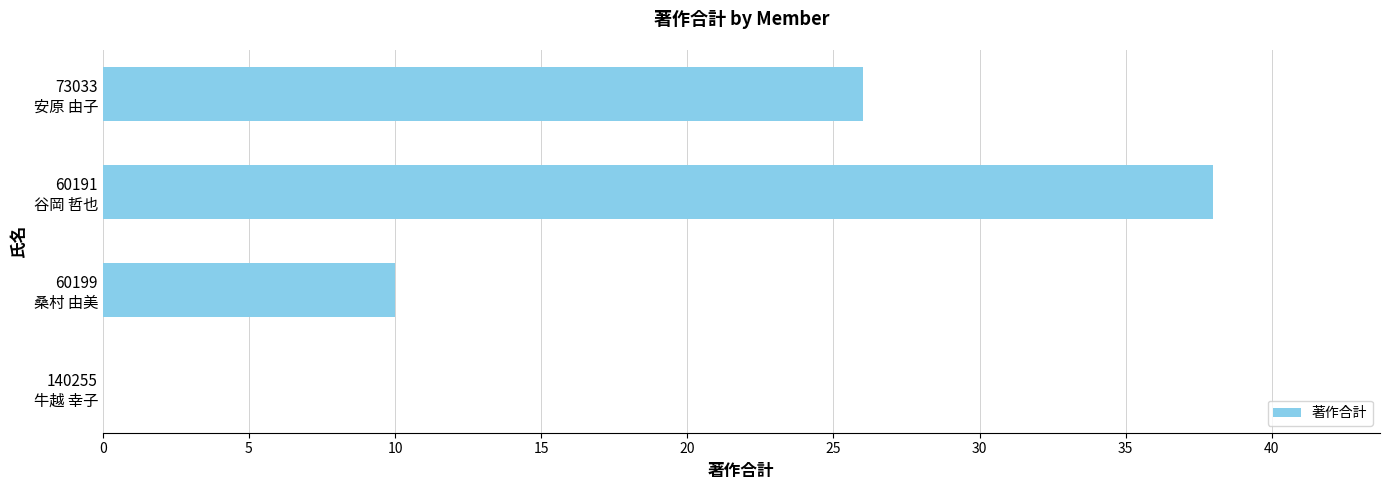

At which label is the value closest to 19?

73033
安原 由子